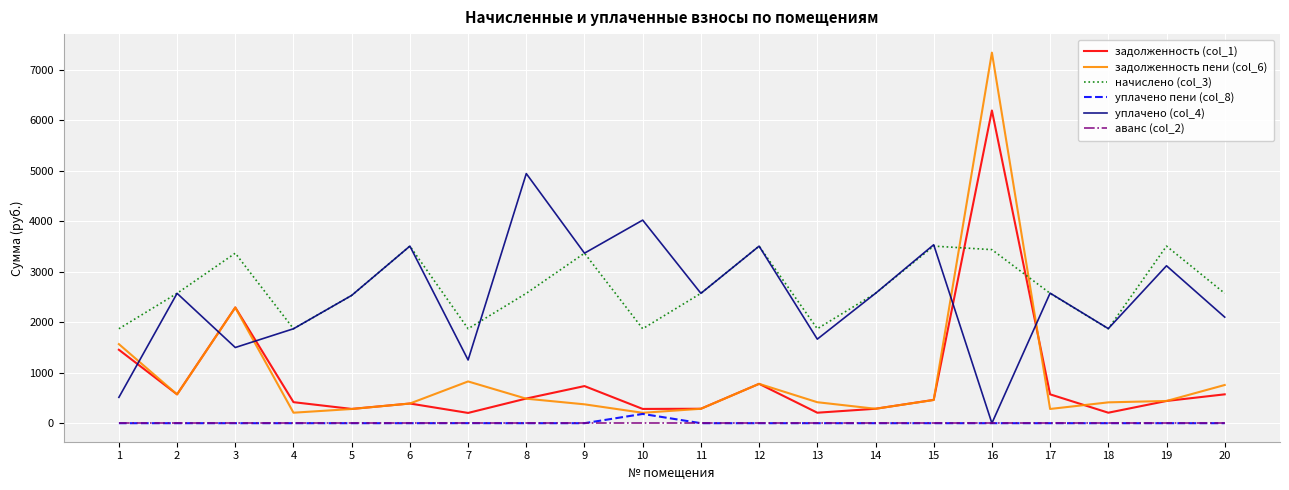

The аванс (col_2) series shows 0.0 at 1. True or false?

True